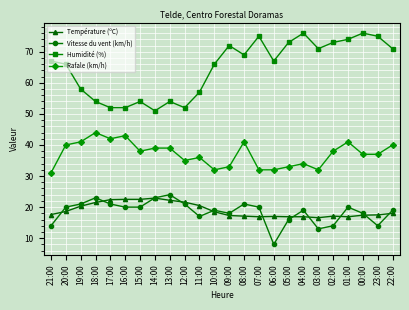

Where is the first local maximum for Humidité (%)?

15:00